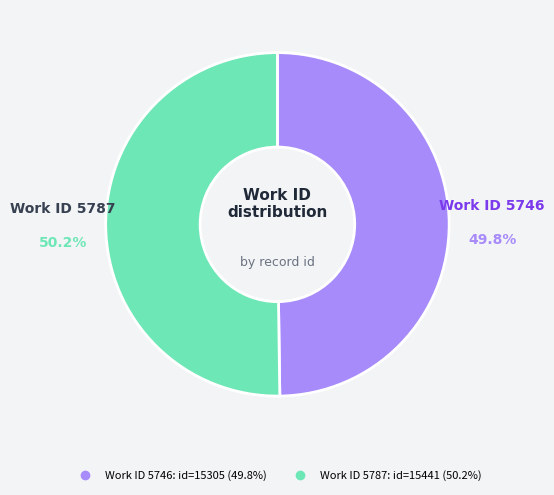

Is there any slice that represents more than half of the pie?

Yes